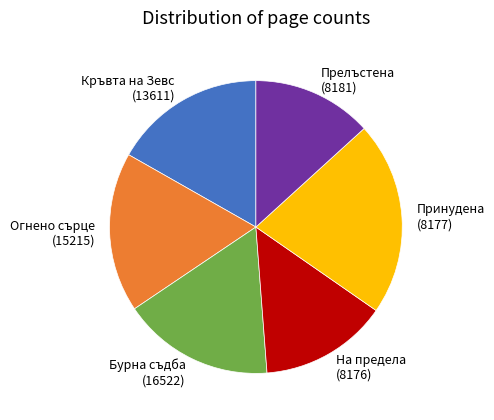

Is the sum of Бурна съдба (16522) and Кръвта на Зевс (13611) greater than half?

No